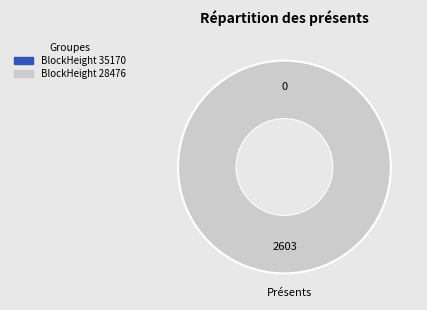

True or false: 35170 accounts for 1% of the total.

False